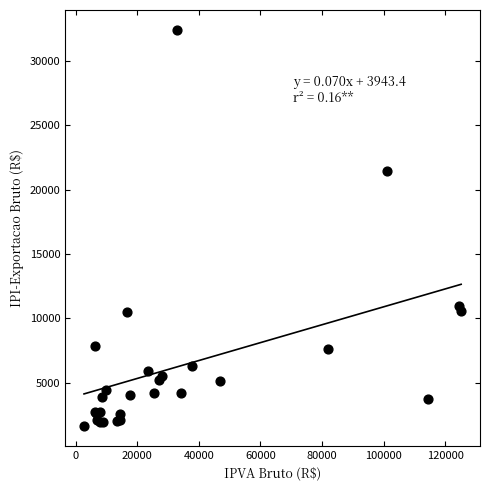

What Y value in the scatter plot is closest to 17040?

21499.7